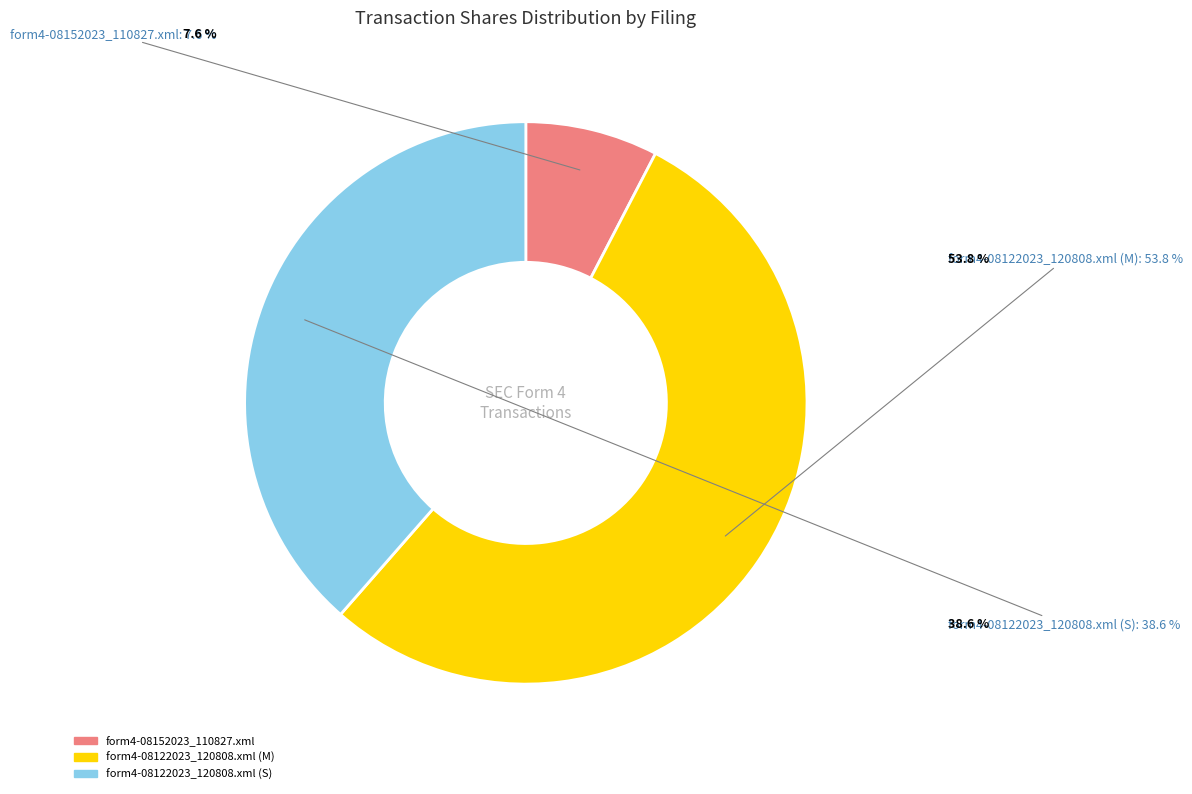

Which category has the smallest portion of the pie?

form4-08152023_110827.xml